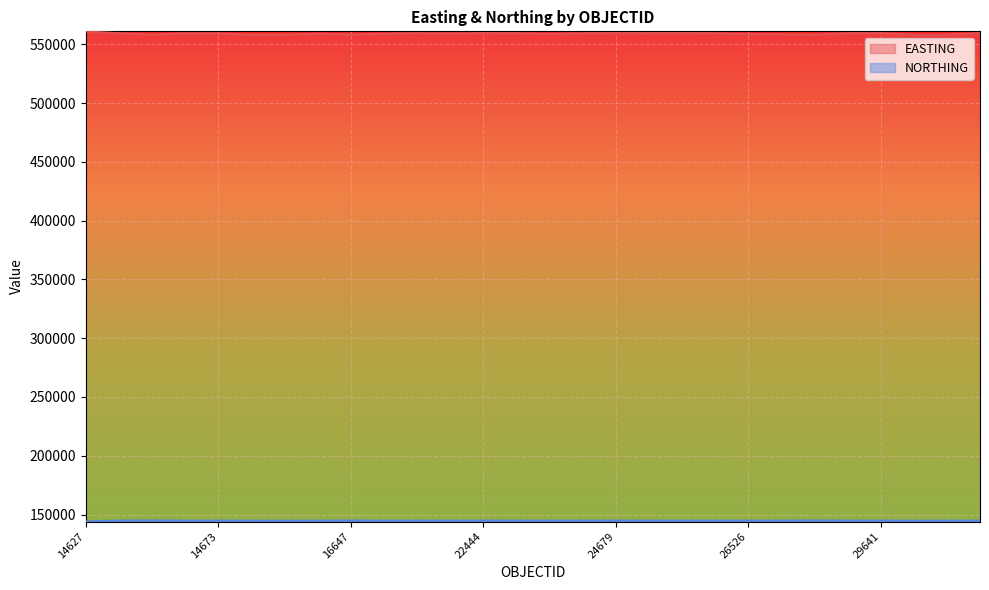

At how many categories does at least one series exceed 226488?

28